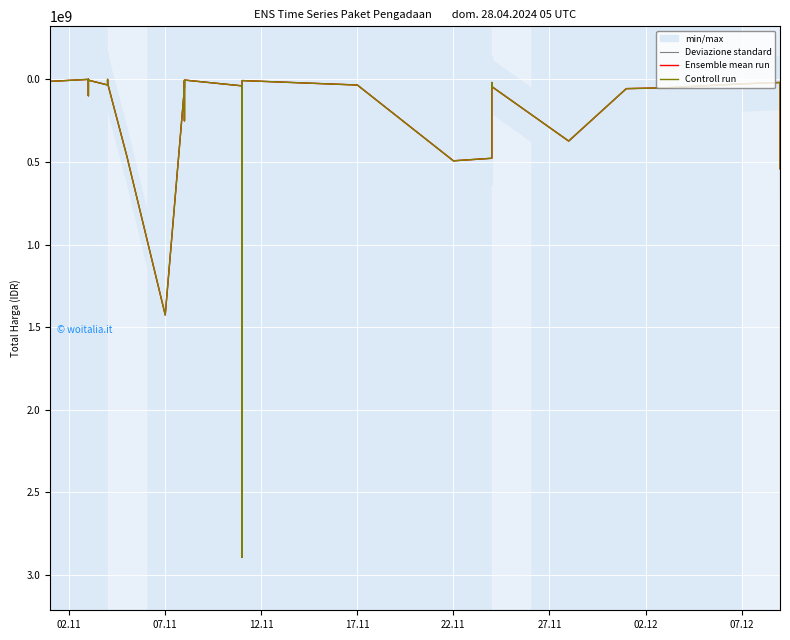

What is the label of the 35th point from the right?

02.11